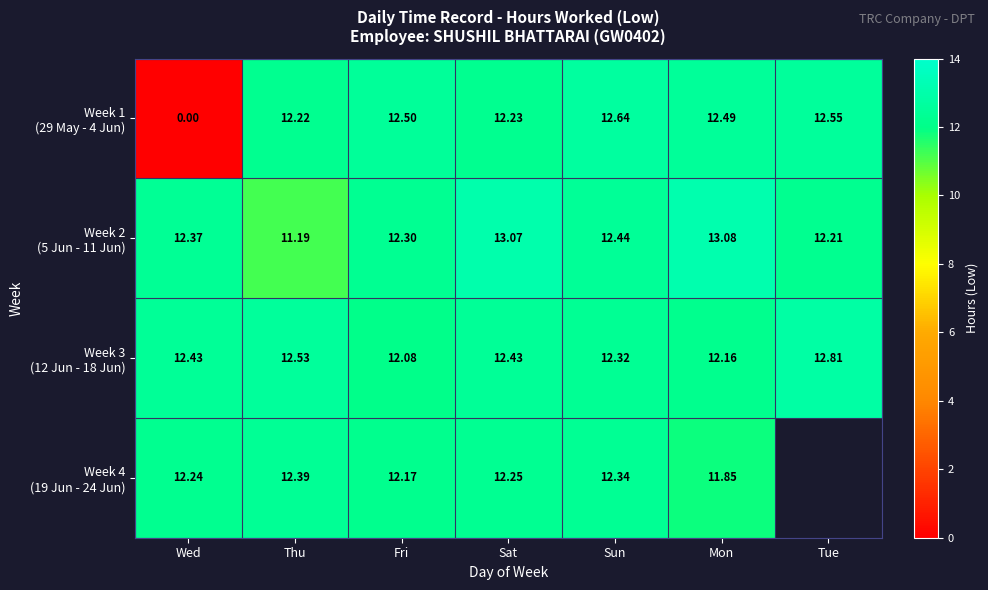

Is it true that Week 4 (19 Jun - 24 Jun) equals 11.8 at Mon?

True